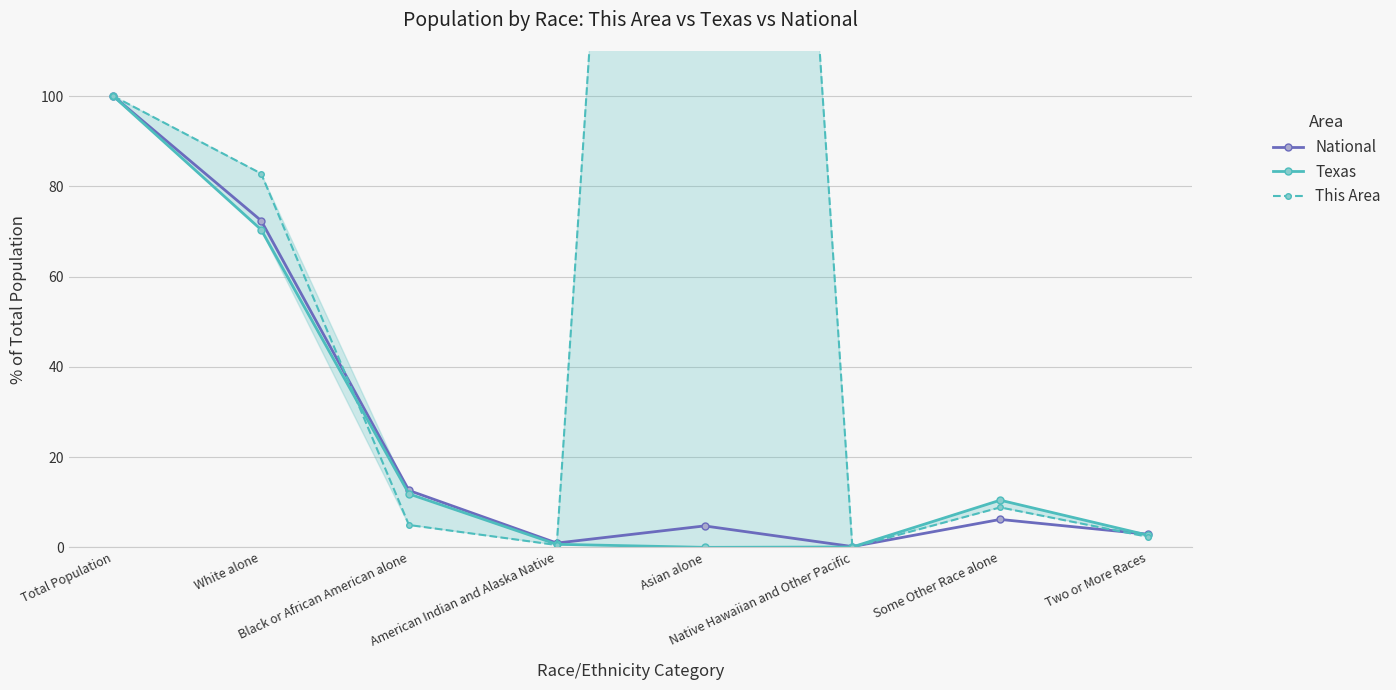

Read the Texas value at Some Other Race alone.

10.5